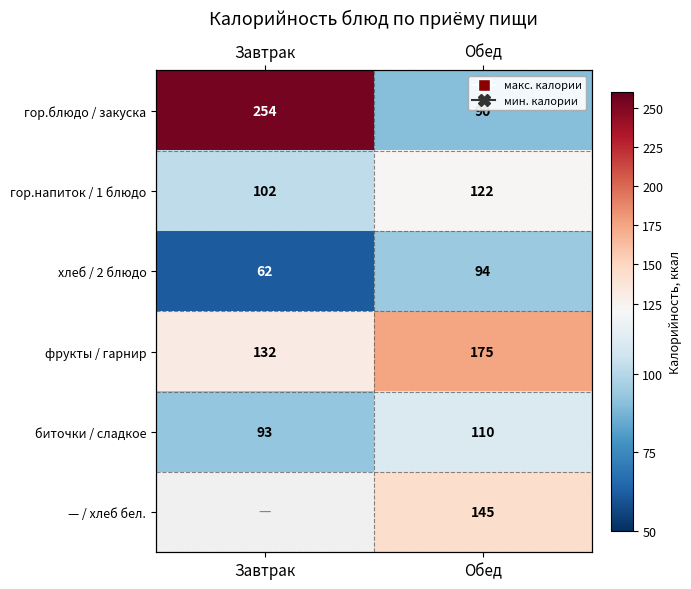

Count the number of data series in this chart.

6